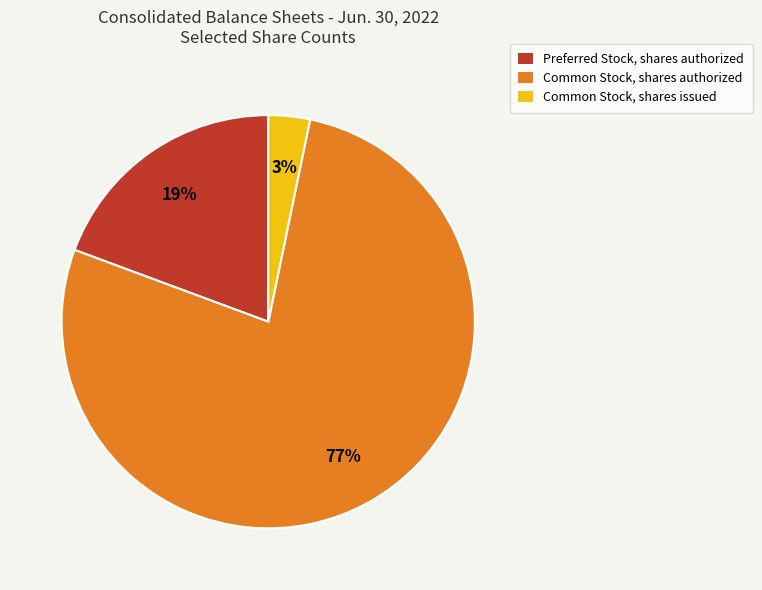

Between Common Stock, shares issued and Preferred Stock, shares authorized, which is larger?

Preferred Stock, shares authorized